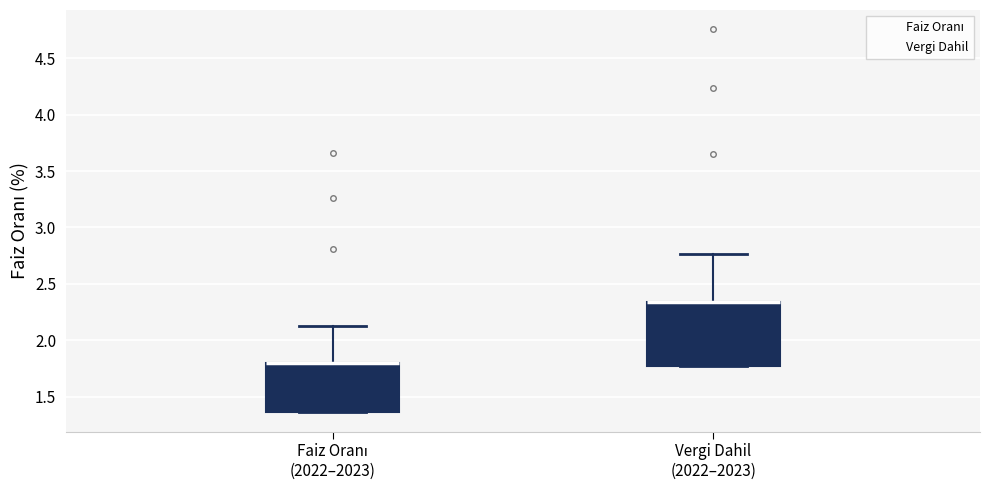

Reading left to right, transcribe this box plot: for each box, give where its median line is, the range the box spans, and where its two whiskers end, as read against the y-axis. The values are not printed on the chart, so give them approximately, as read against the axis.

Faiz Oranı (2022–2023): median 1.80 (drawn on the box's upper edge), box 1.35 to 1.80, whiskers 1.35 to 2.15
Vergi Dahil (2022–2023): median 2.35 (drawn on the box's upper edge), box 1.75 to 2.35, whiskers 1.75 to 2.75